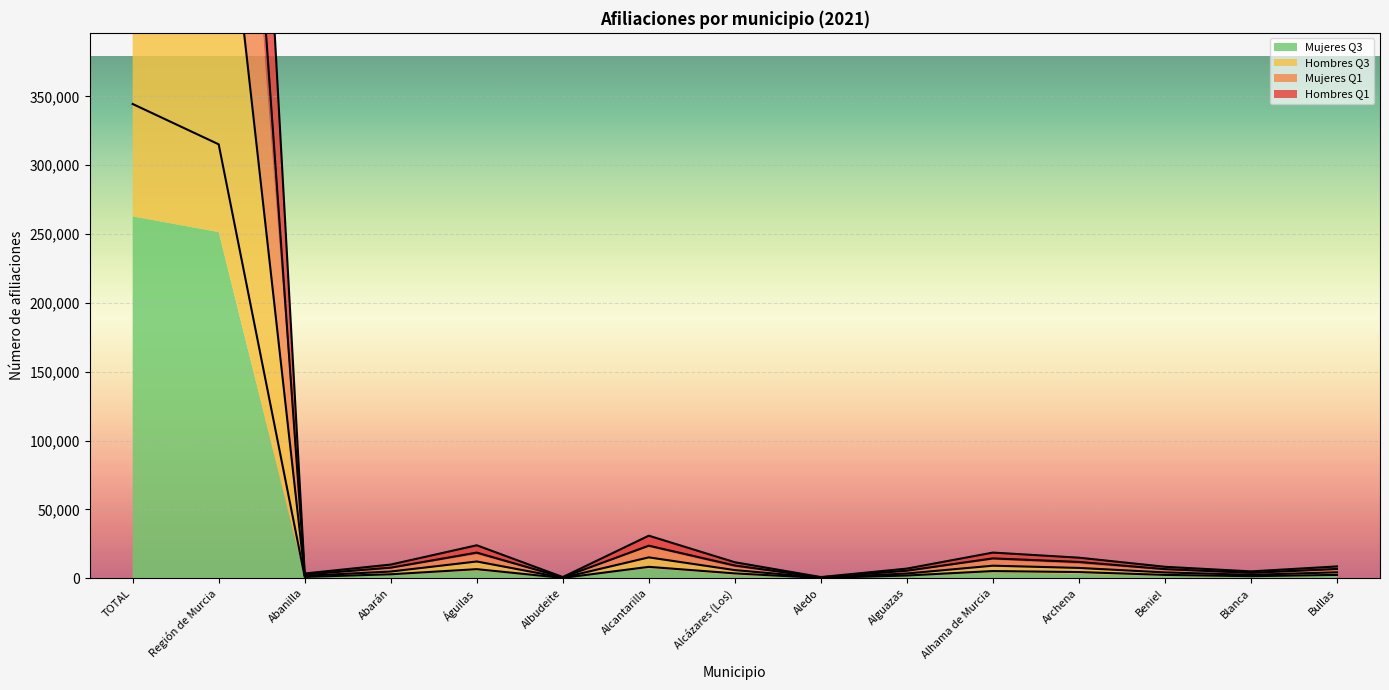

Read the Mujeres Q3 value at Blanca, to the nearest 50.

2500